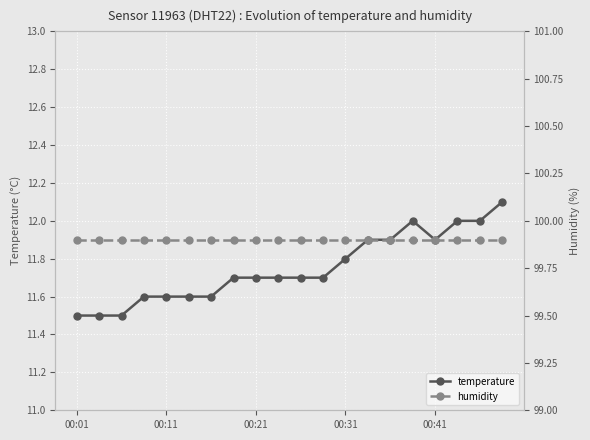

How many lines are shown in the chart?

2